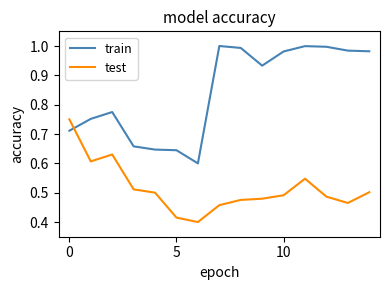

Which series has the widest spread of values?

train